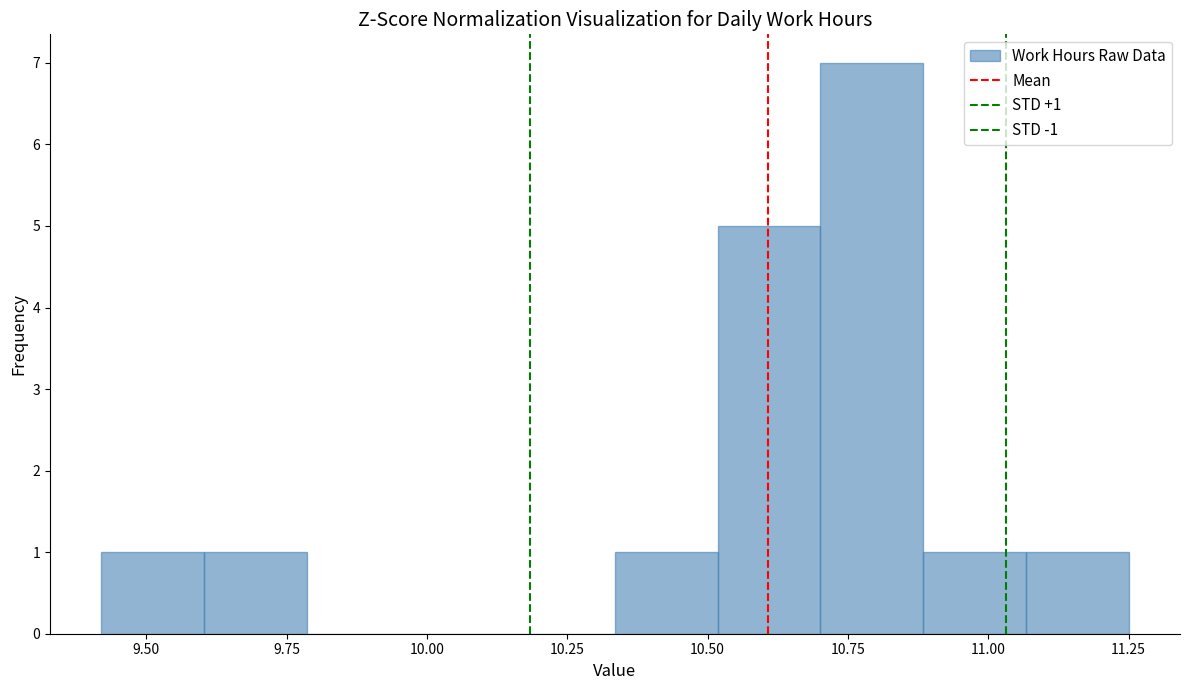

Read against the x-axis, roughly where is the centre of the tallest bar?

10.80